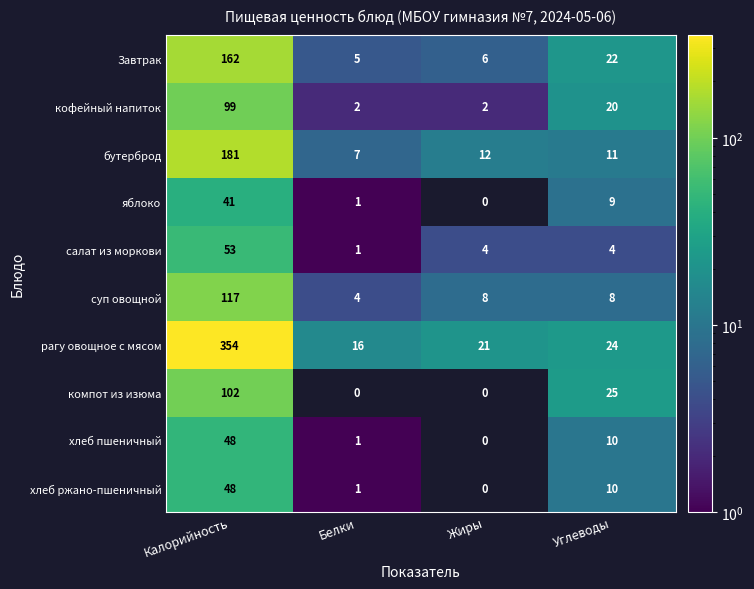

Which series has the largest range (max minus min)?

рагу овощное с мясом